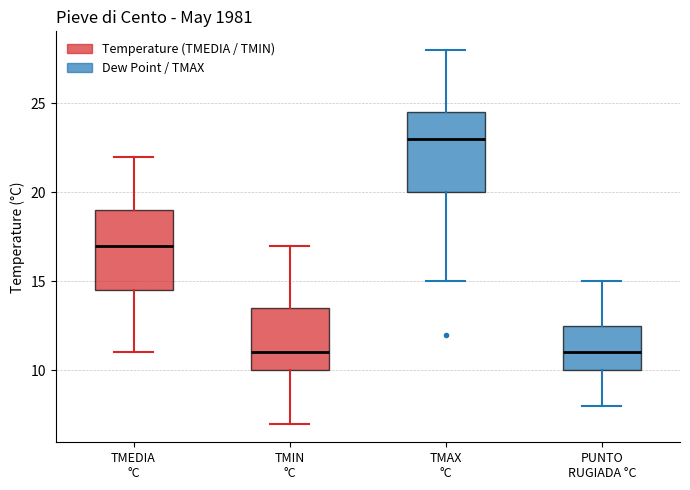

Reading left to right, read every box against the y-axis: the position of its median line, the range the box covers, and the ends of its whiskers. The values are not printed on the chart, so give them approximately, as read against the axis.

TMEDIA °C: median 17.0, box 14.5 to 19.0, whiskers 11.0 to 22.0
TMIN °C: median 11.0, box 10.0 to 13.5, whiskers 7.0 to 17.0
TMAX °C: median 23.0, box 20.0 to 24.5, whiskers 15.0 to 28.0
PUNTO RUGIADA °C: median 11.0, box 10.0 to 12.5, whiskers 8.0 to 15.0